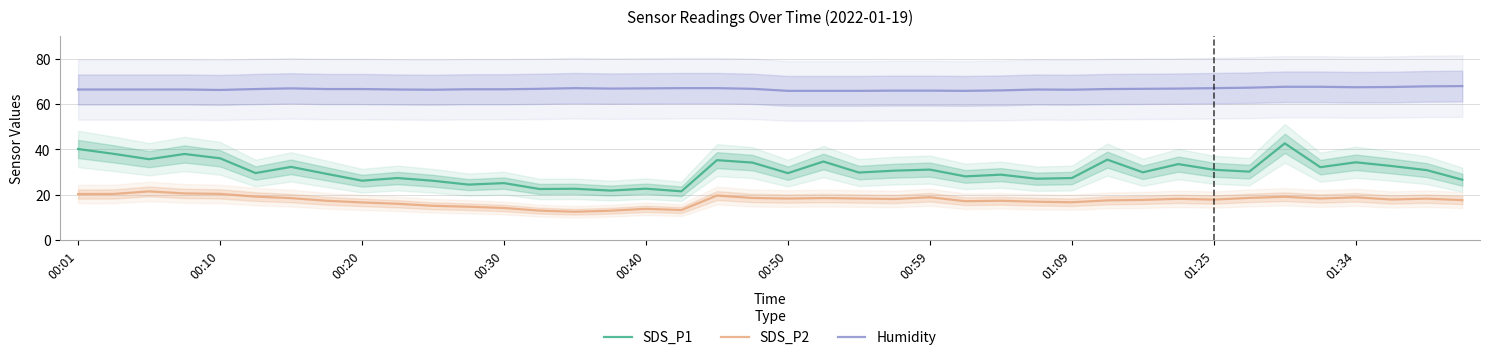

True or false: SDS_P1 and SDS_P2 cross at least once.

False